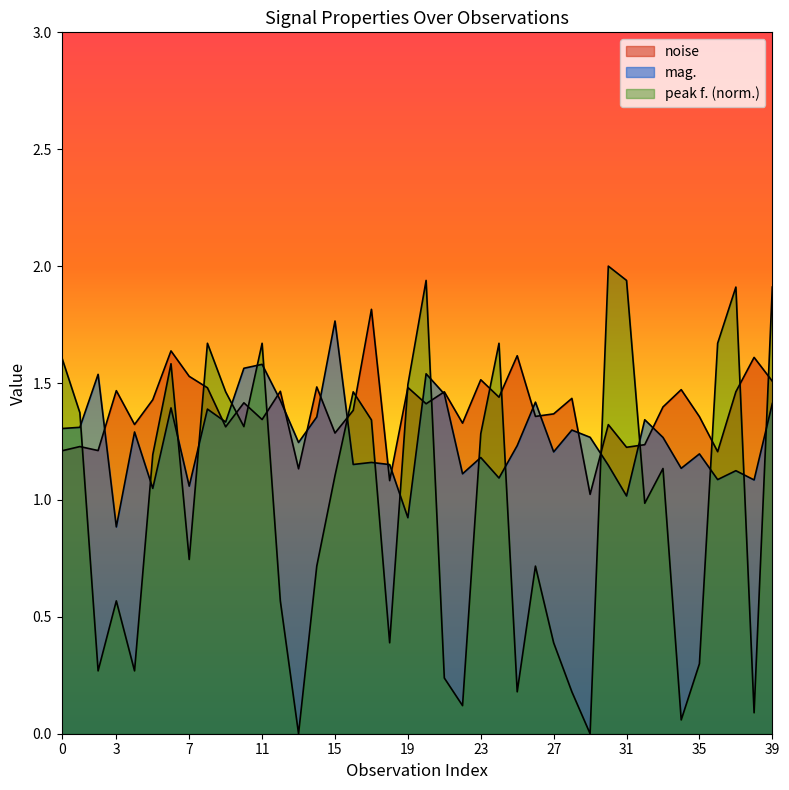

What is the lowest value of the mag. series?

0.9